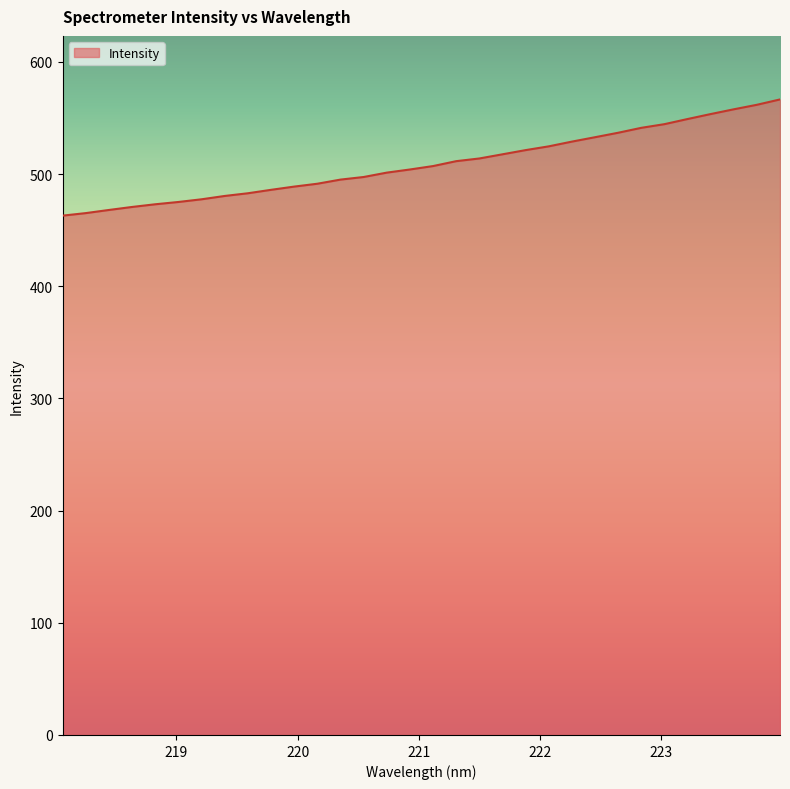

What is the maximum value shown in the chart?

566.5